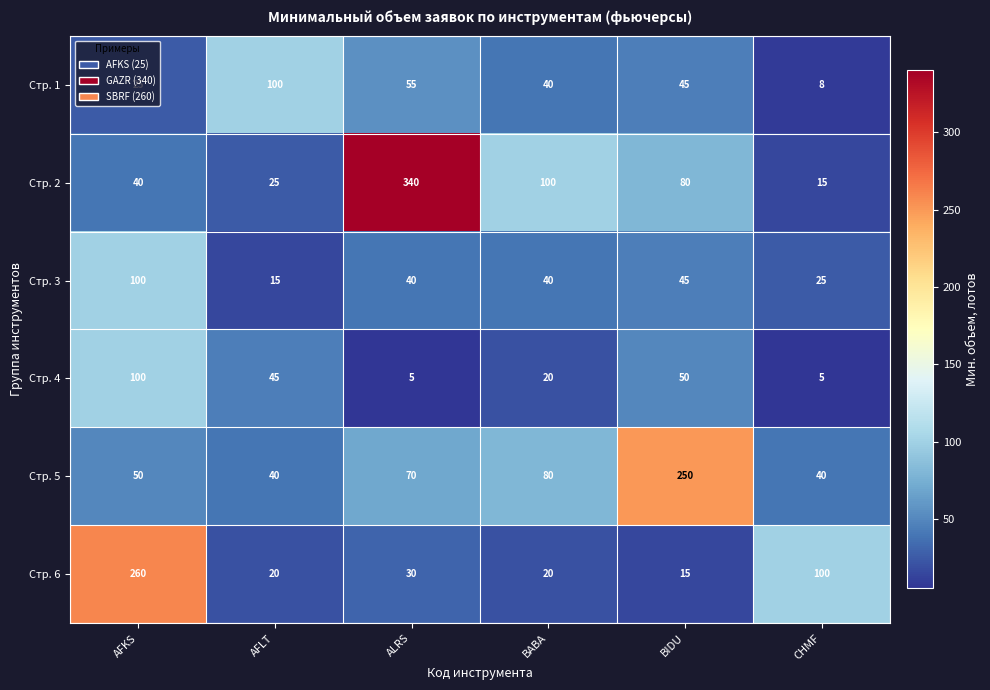

What is the spread (max minus min) of values at ALRS?

335